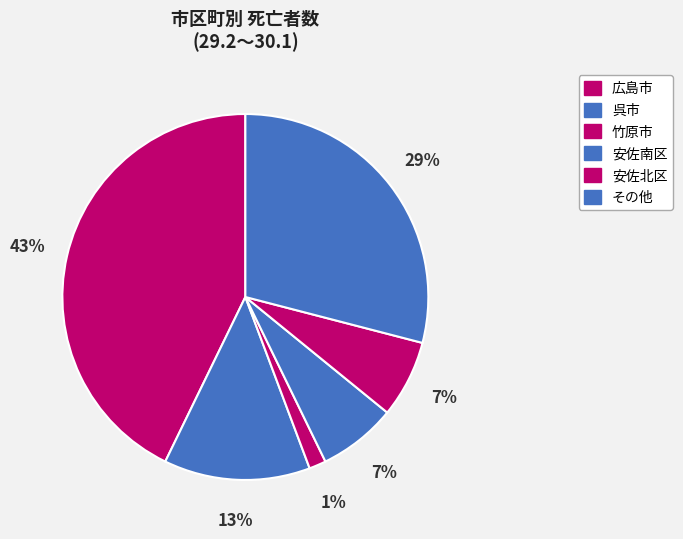

To the nearest percent, what percentage of the pie is 竹原市?

1%